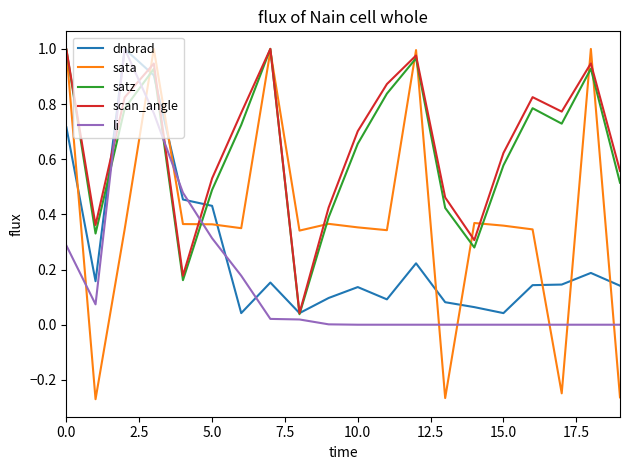

True or false: sata and satz intersect in this chart.

True